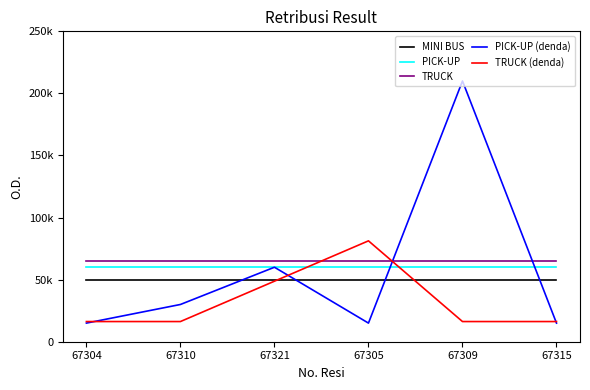

The value of TRUCK at 67321 is 28097. True or false?

False